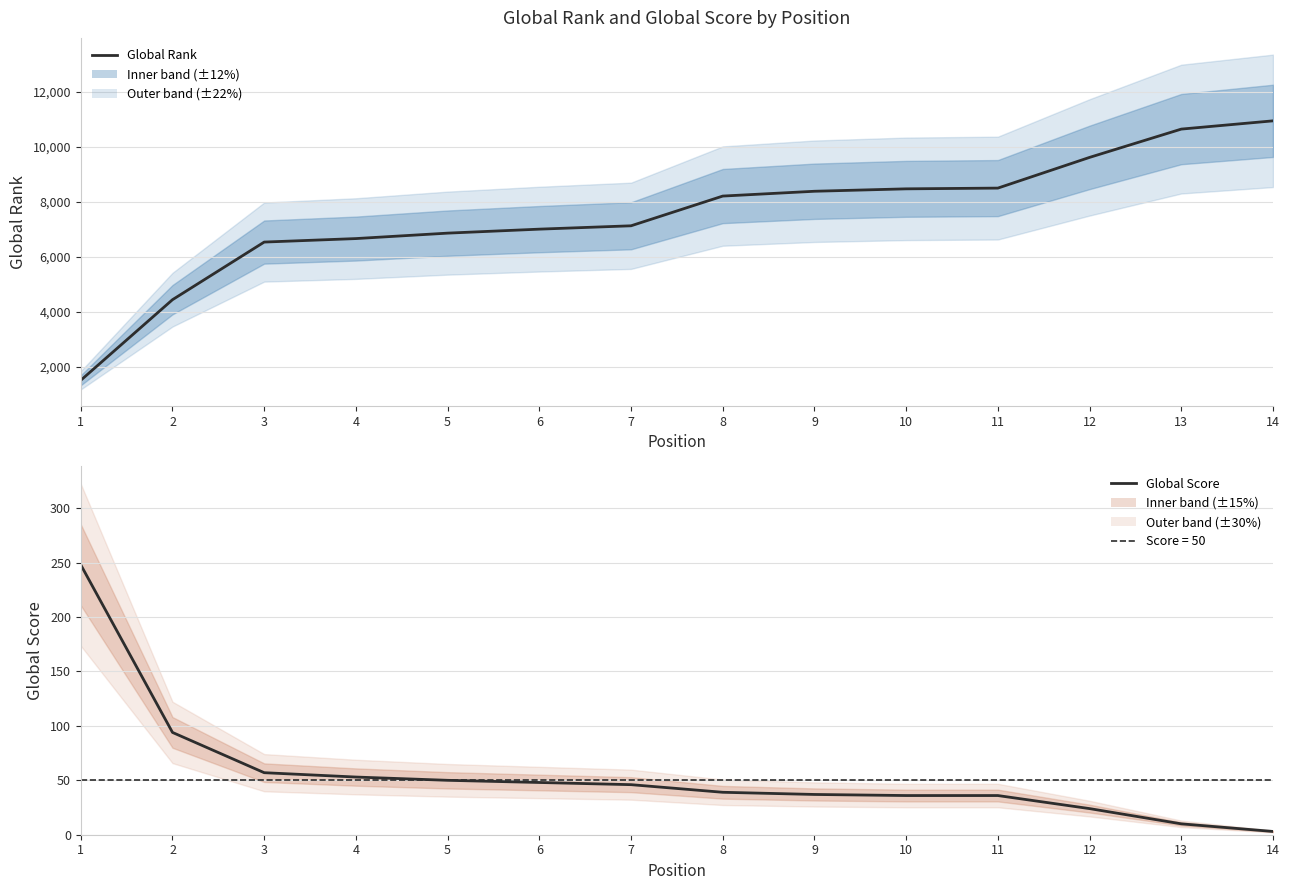

True or false: Global Rank and Global Score cross at least once.

False